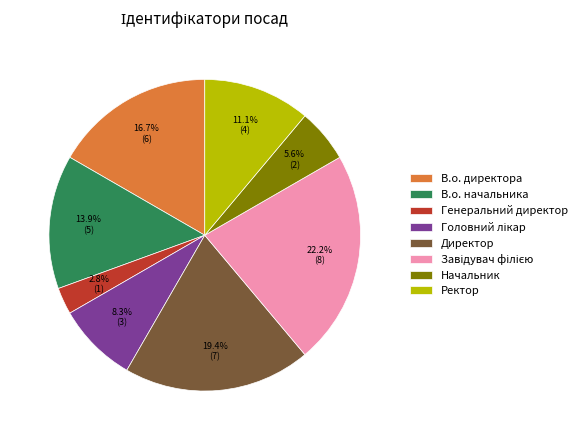

True or false: Ректор accounts for 2% of the total.

False